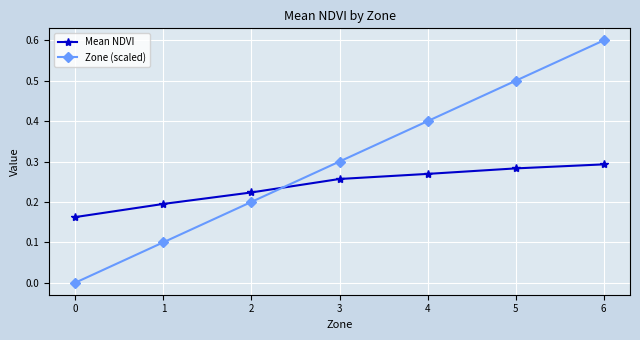

Between 0 and 1, which series saw the biggest shift?

Zone (scaled)